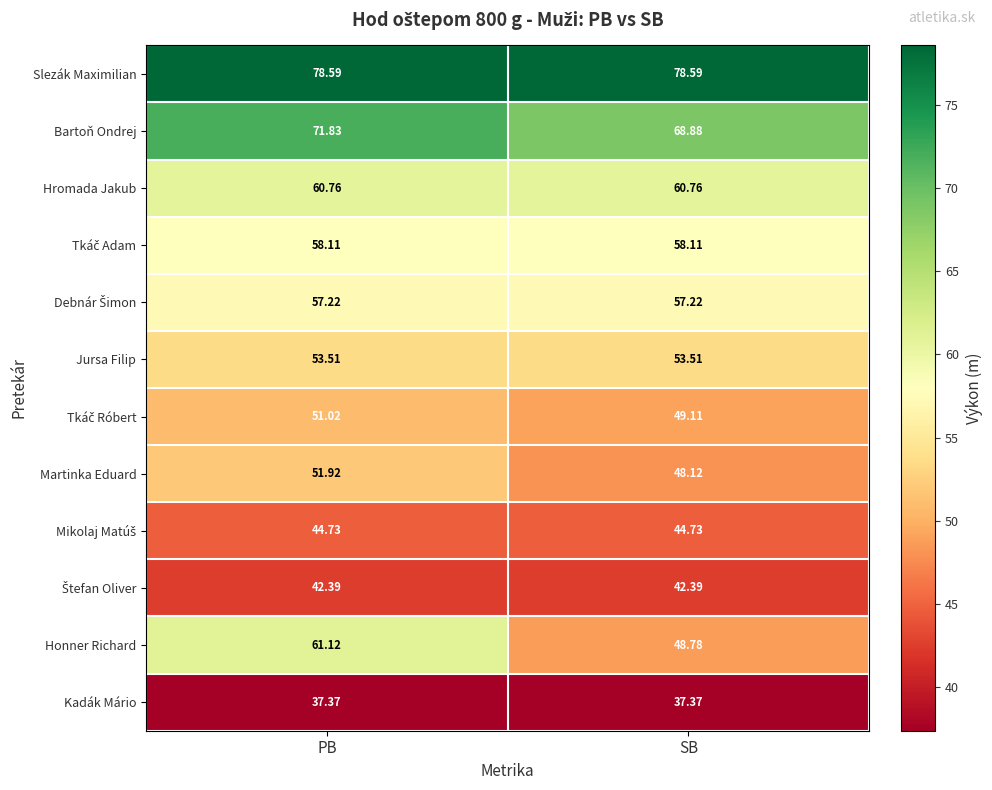

At which category is the sum across all series the highest?

PB